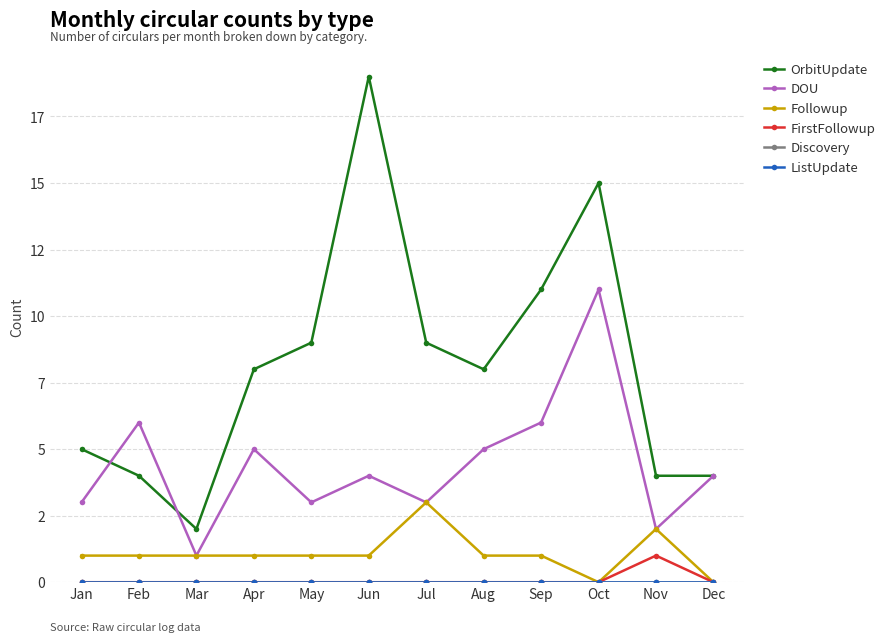

Does the chart have visible grid lines?

Yes